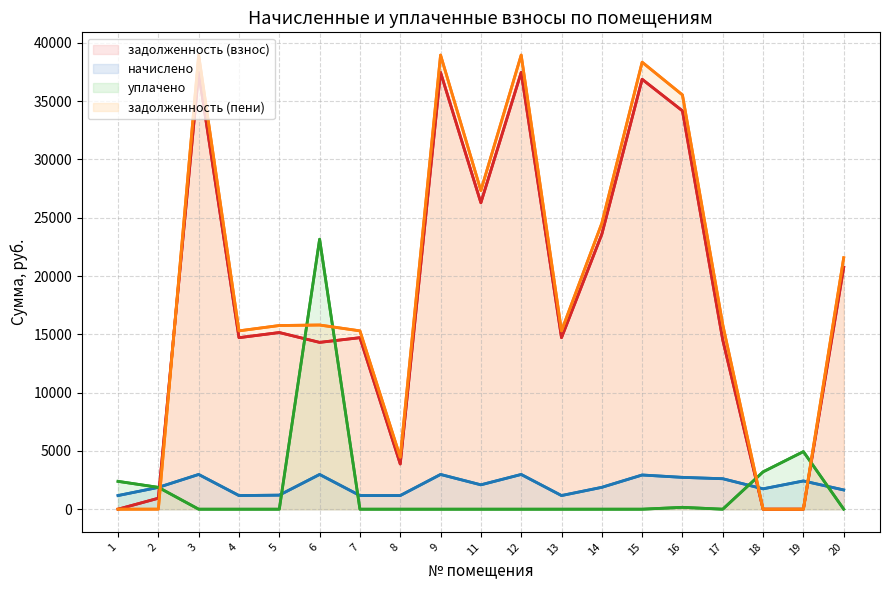

Which series ends up on top after the final intersection of начислено and уплачено?

начислено